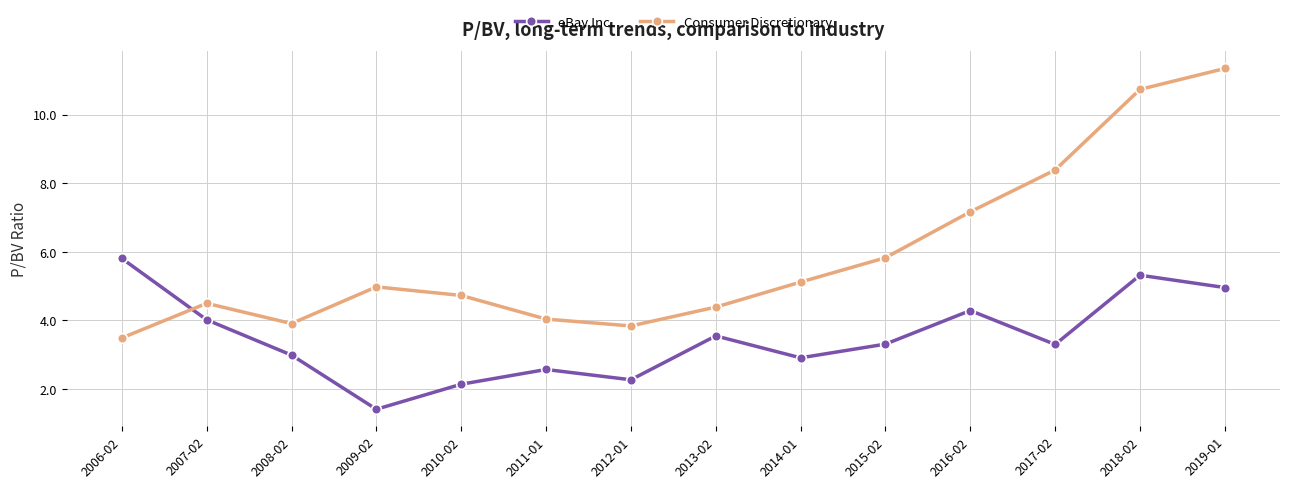

How many series are shown in this chart?

2